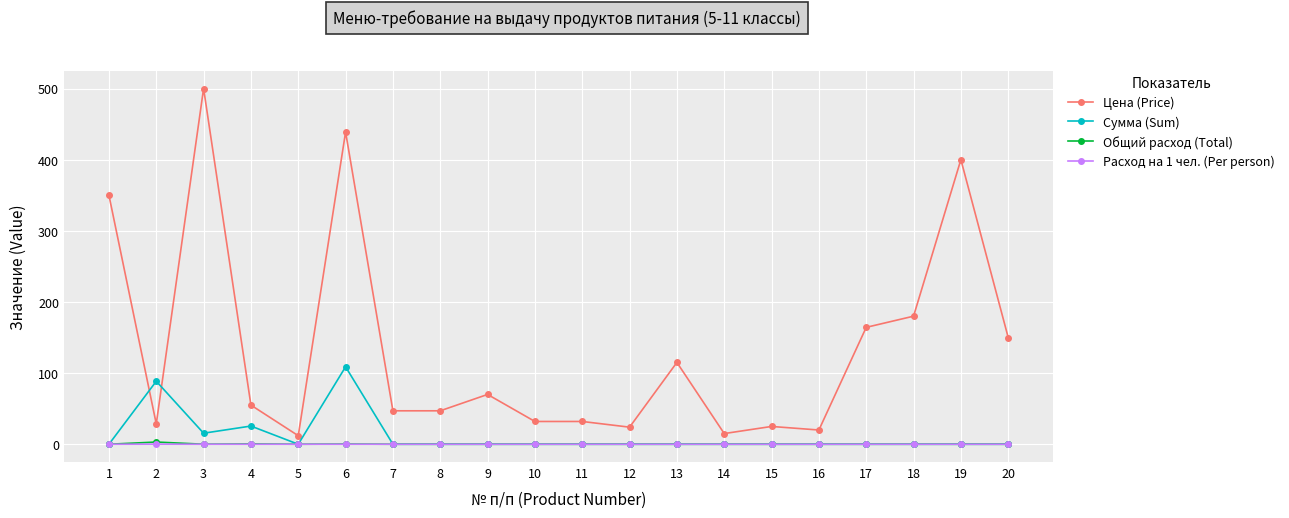

Where is Цена (Price) nearest to the value 256?

18